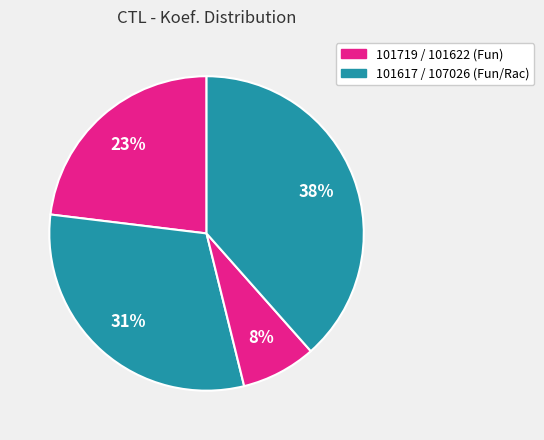

To the nearest percent, what is the average slice percentage?

25%